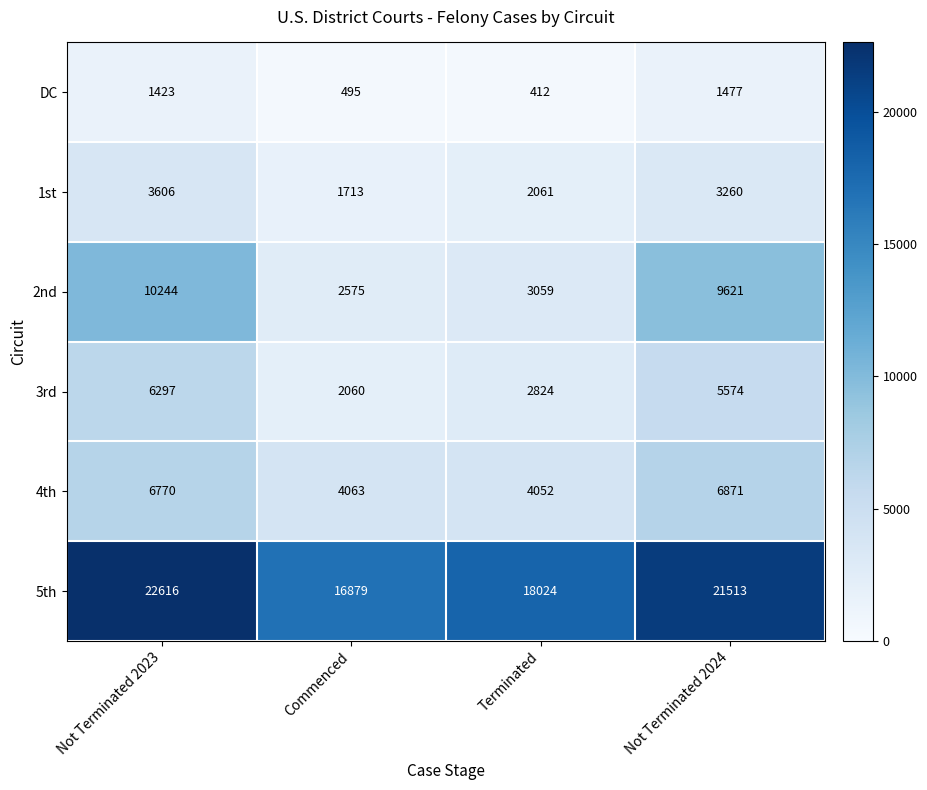

How many distinct data groups are displayed?

6